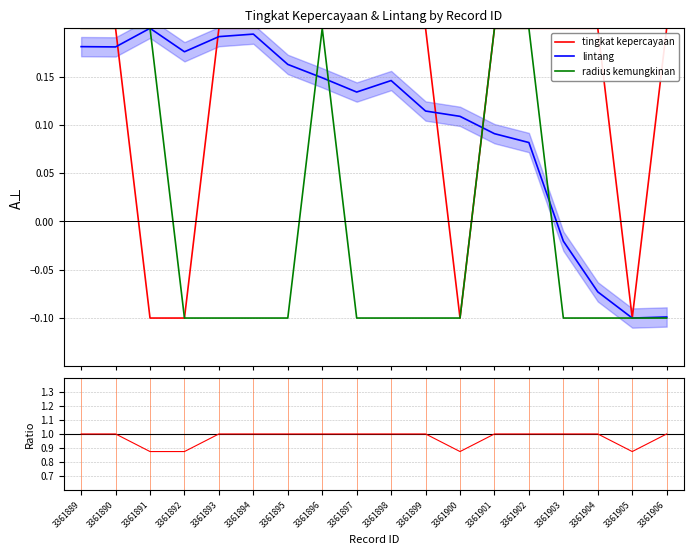

Which series has the largest range (max minus min)?

lintang